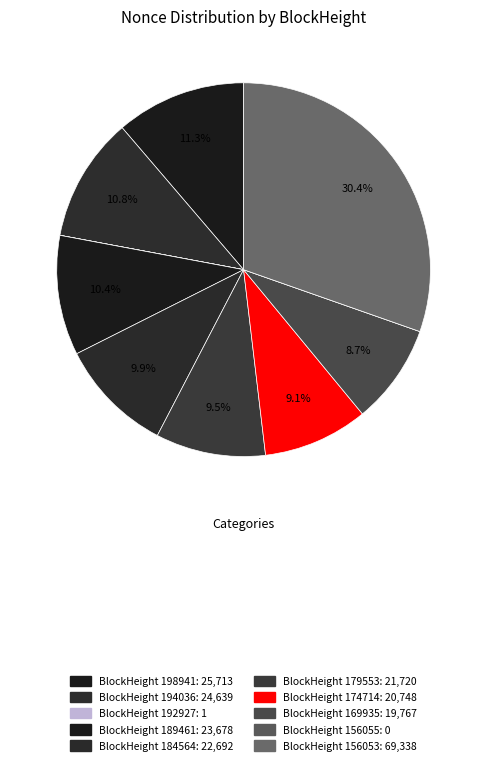

How many segments does this pie chart have?

10